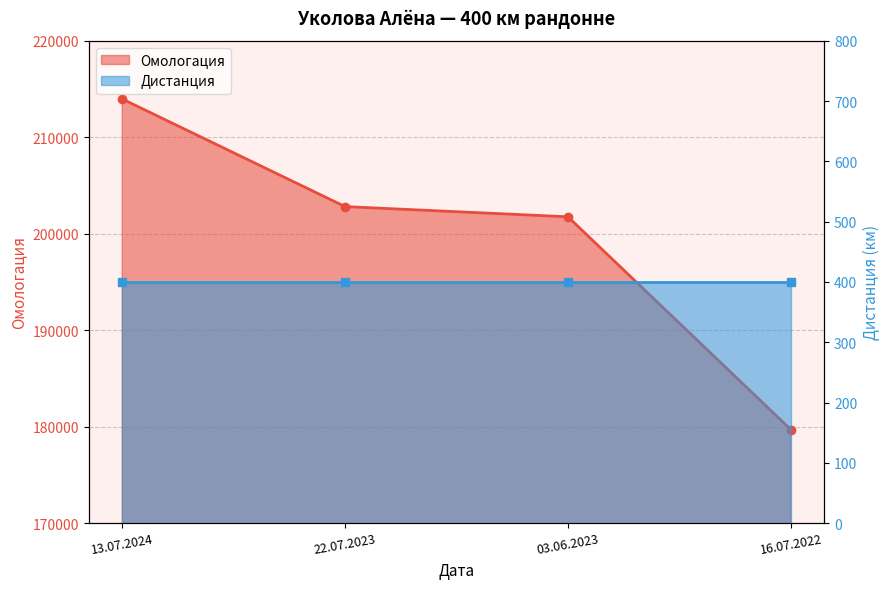

What position from the right is 22.07.2023?

3